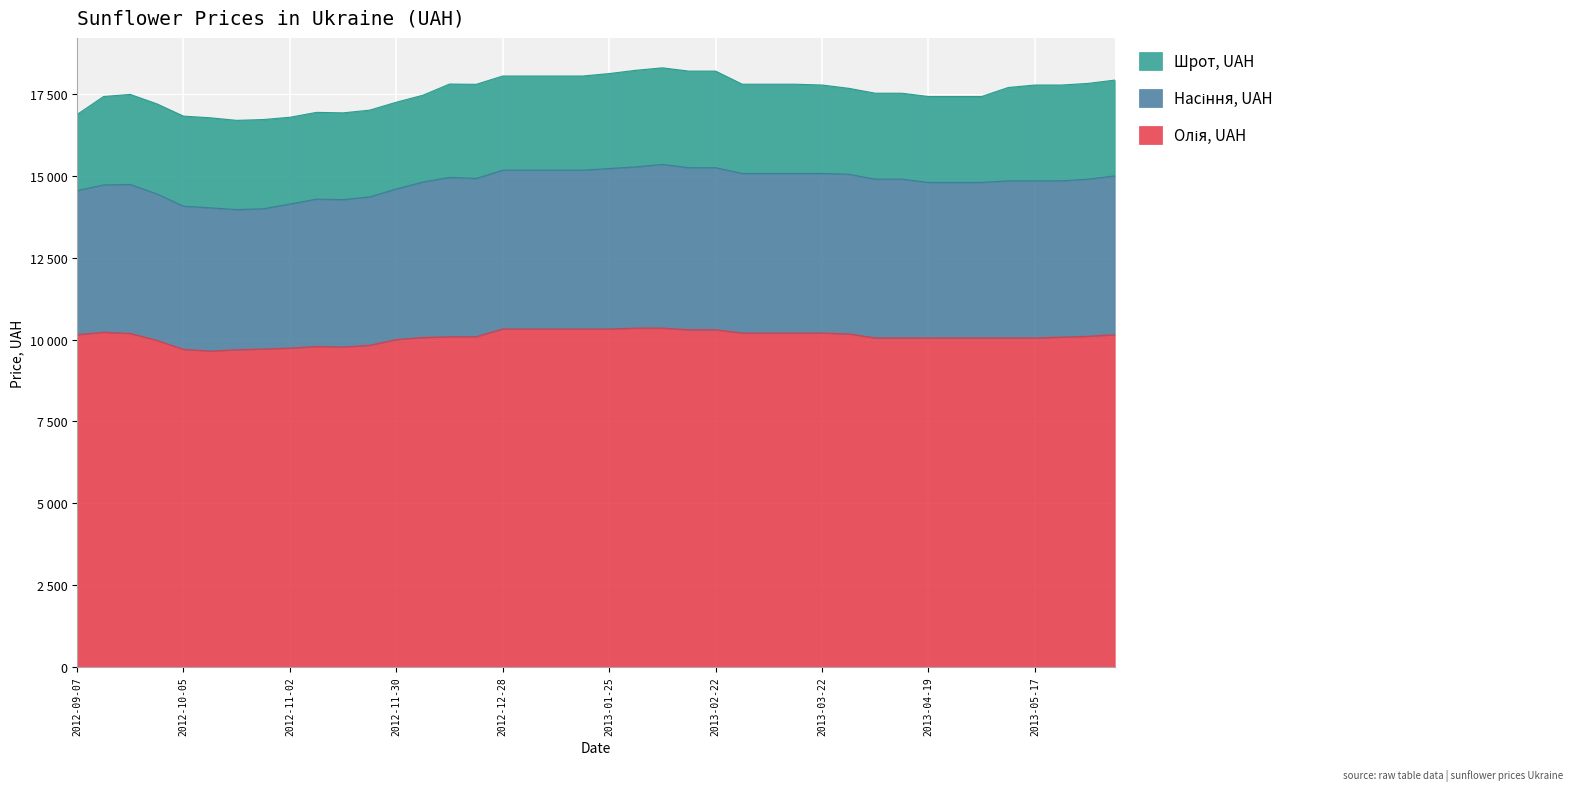

Which series has the largest total across all categories?

Олія, UAH